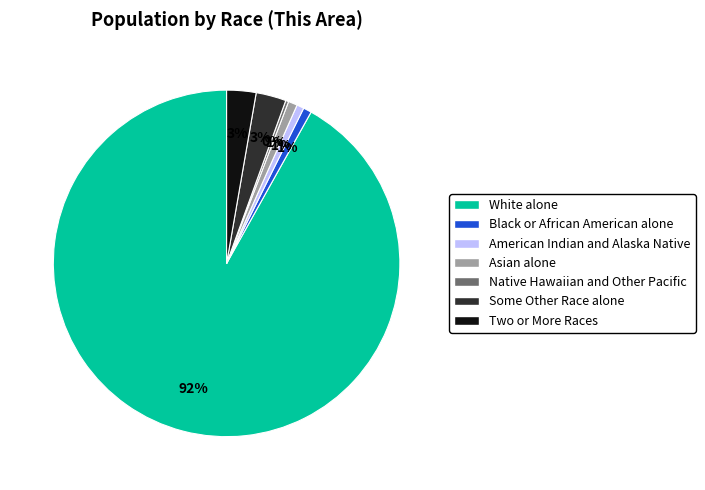

Does White alone account for over 50% of the chart?

Yes